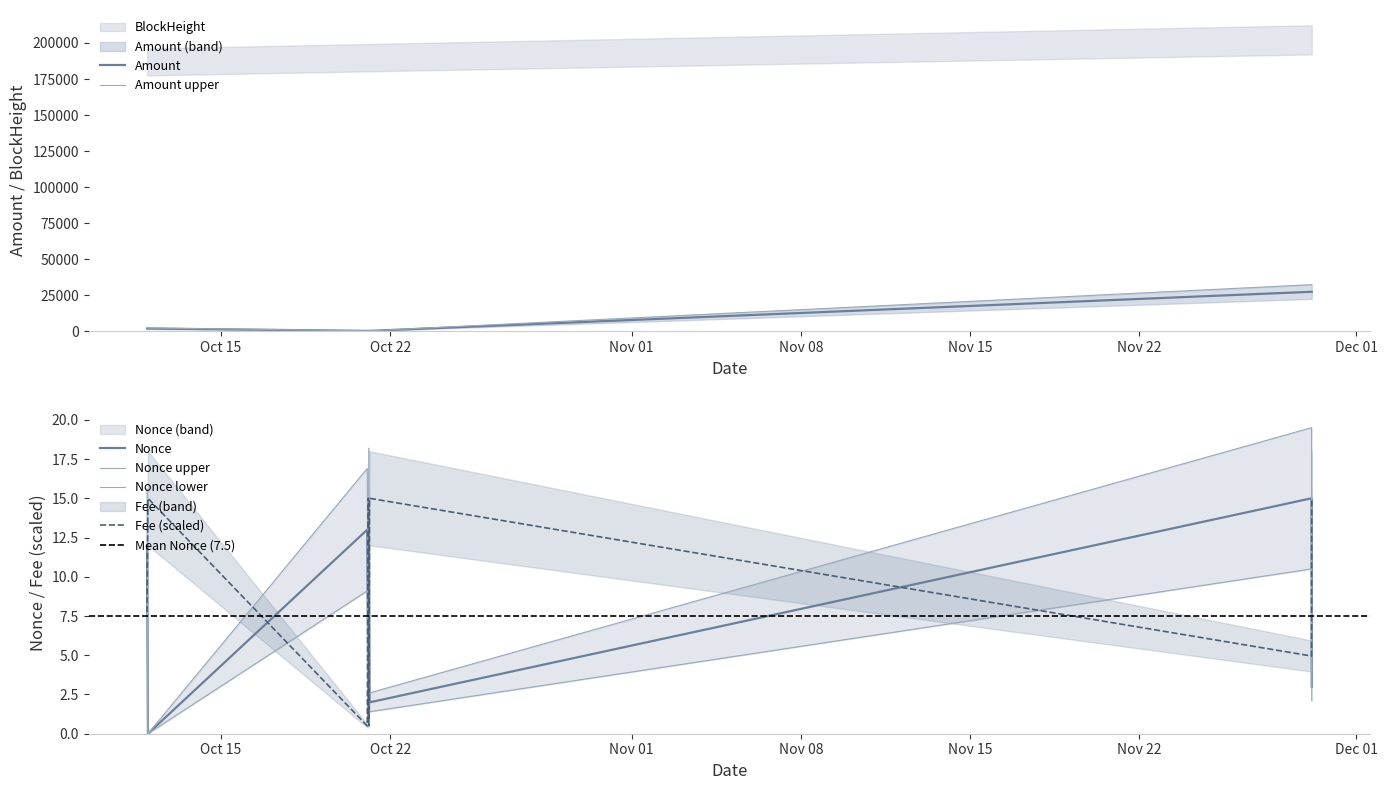

What is the difference between the maximum and second lowest values in the Fee series?

14.5